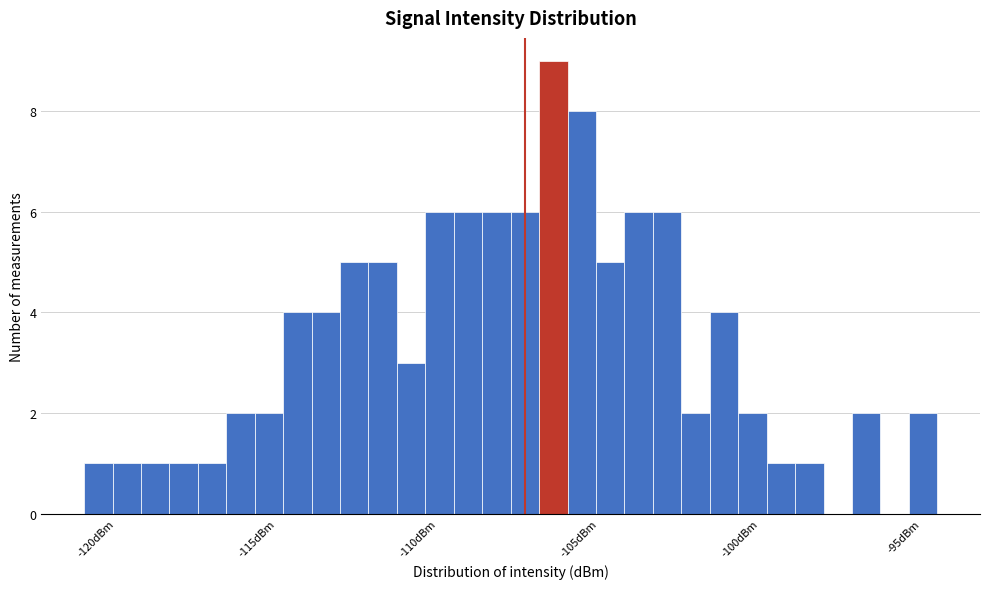

Around what value on the x-axis is the tallest bar? Give the approximate position of its centre, as read against the axis.

-106.5